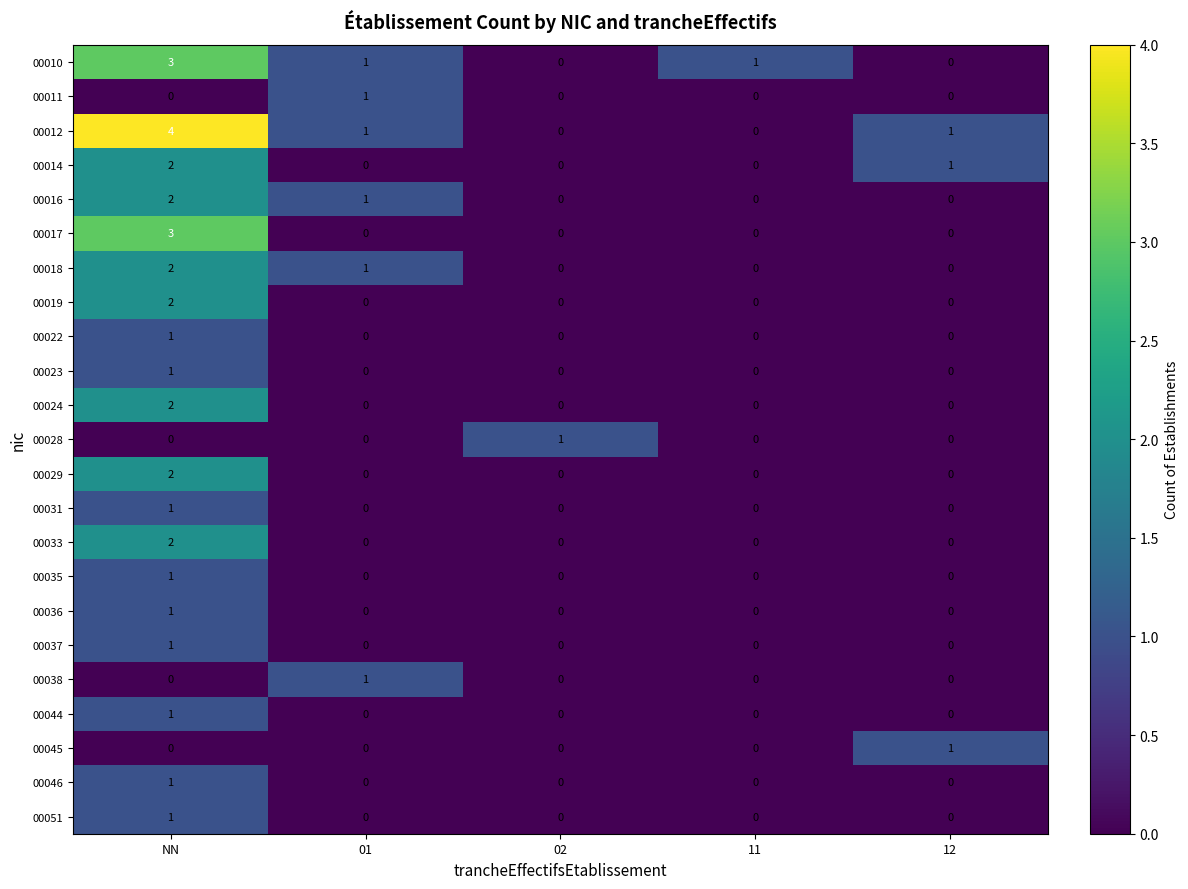

Which label corresponds to the largest value in the chart?

NN